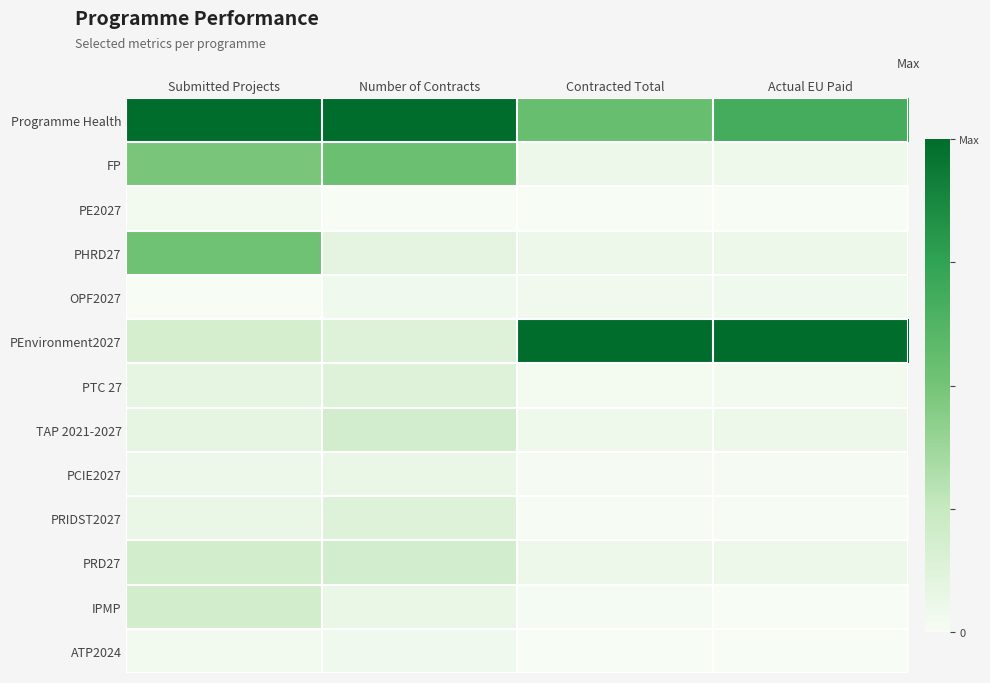

Between Contracted Total and Submitted Projects, which is larger?

Submitted Projects